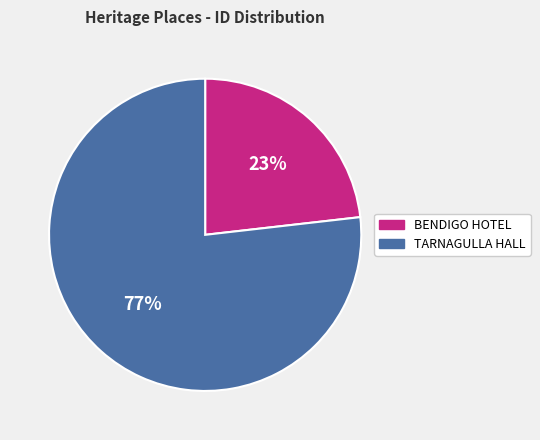

How many segments does this pie chart have?

2